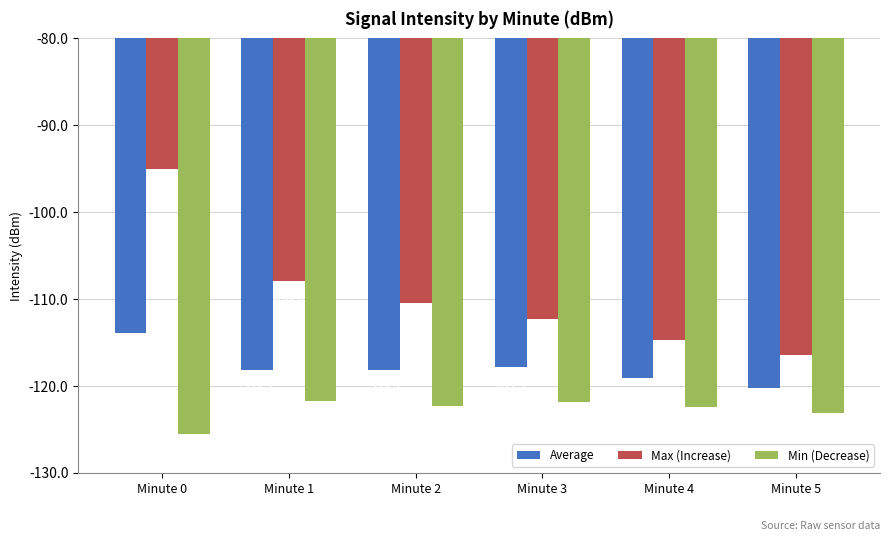

Which series has the largest total across all categories?

Max (Increase)